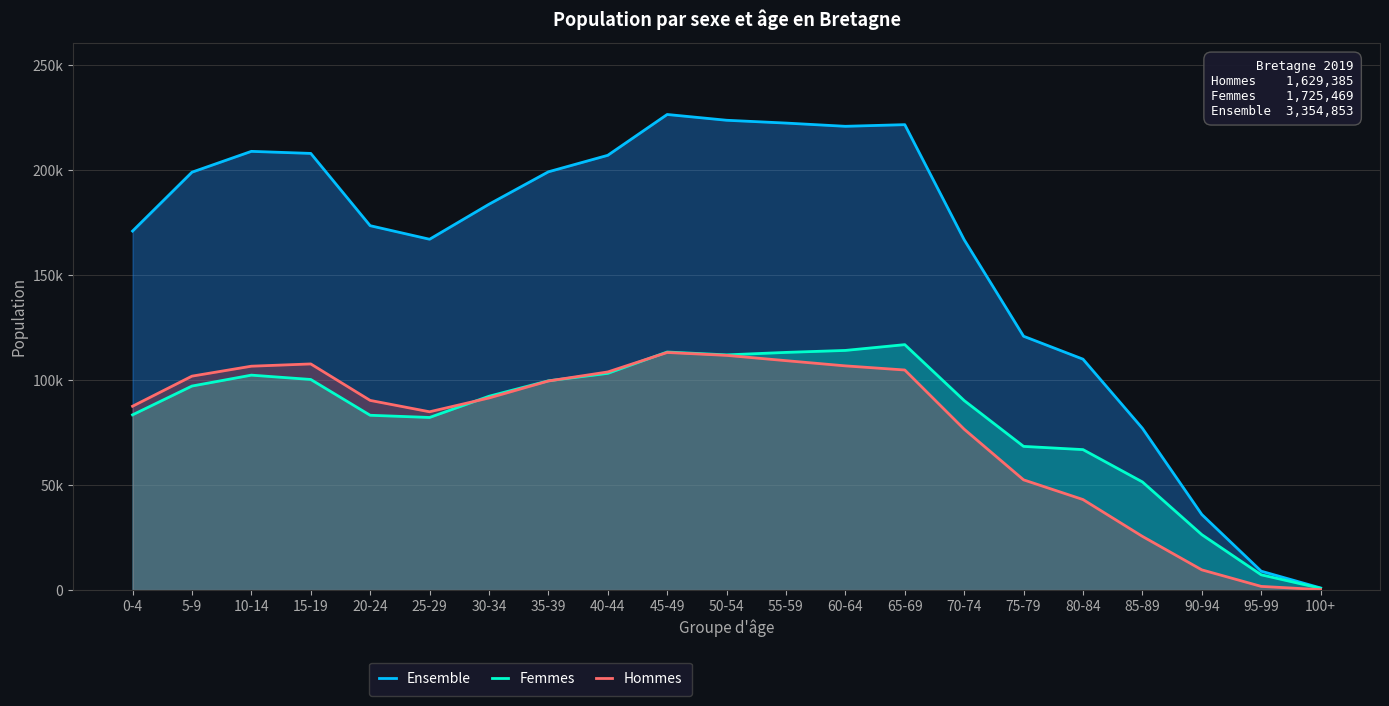

Does the chart have visible grid lines?

Yes